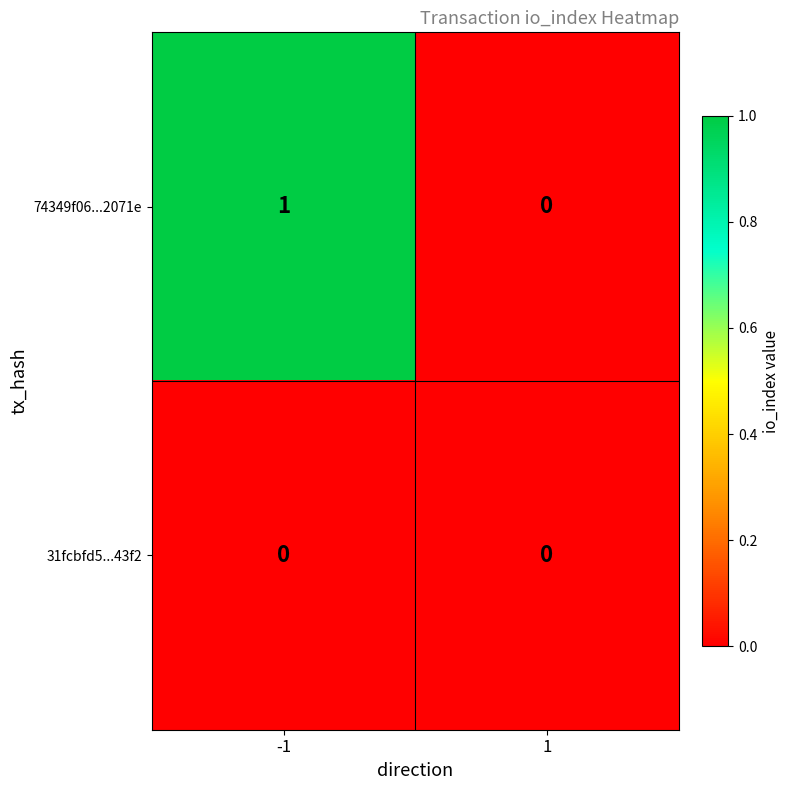

Reading left to right, what are all the values shown in this chart?

74349f06...2071e: -1=1	1=0
31fcbfd5...43f2: -1=0	1=0